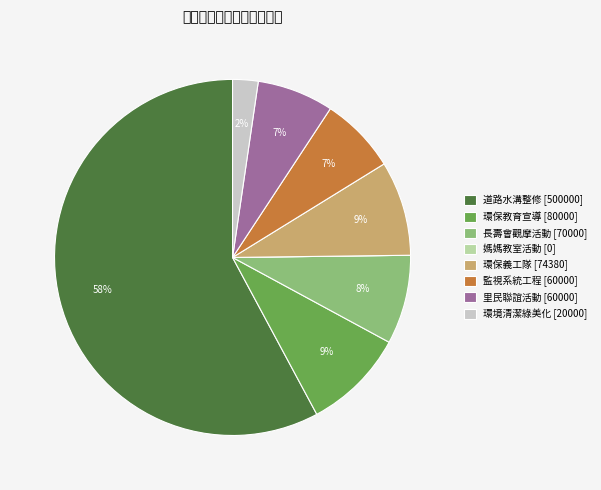

Which has a higher value, 監視系統工程 [60000] or 環境清潔綠美化 [20000]?

監視系統工程 [60000]